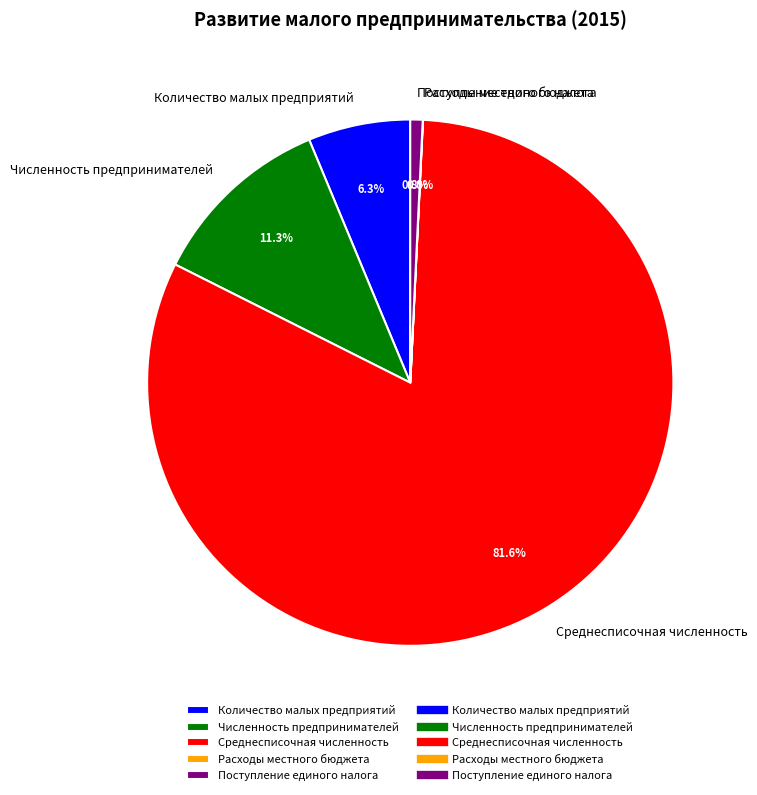

What percentage do Количество малых предприятий and Численность предпринимателей together represent?

17.6%